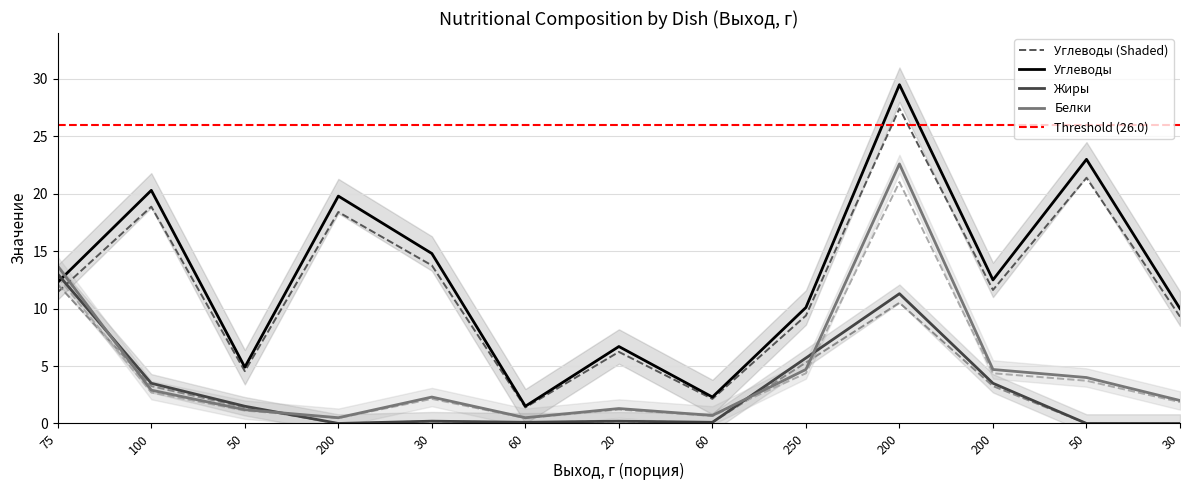

What is the difference between the highest and lowest values at 100?

17.6